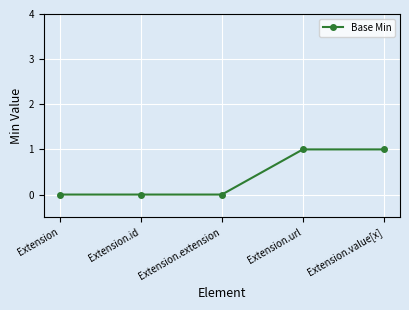

What is the label of the 4th point from the left?

Extension.url